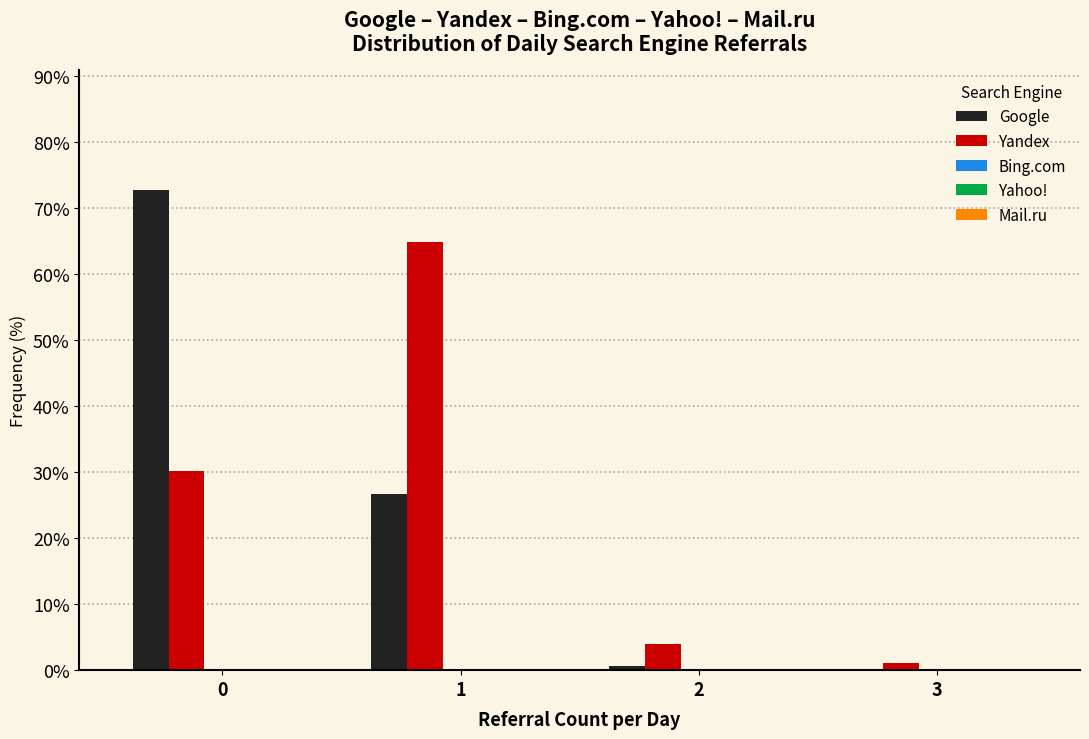

What is the greatest value displayed?

72.7